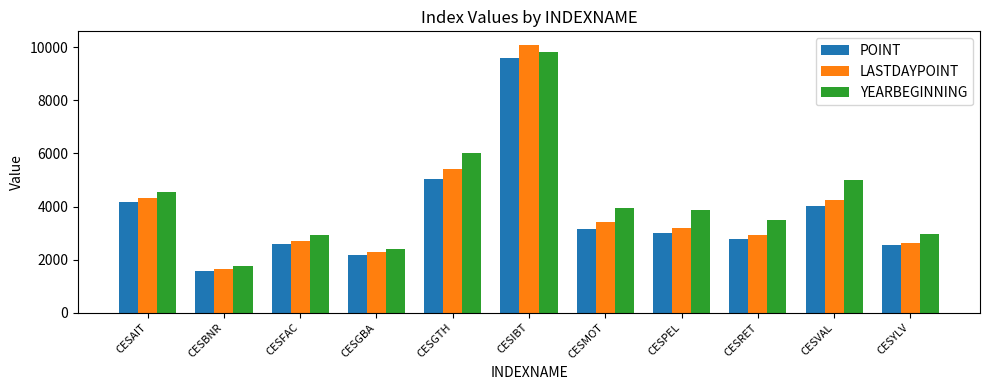

Rank the series by their maximum value, from lowest to highest.

POINT, YEARBEGINNING, LASTDAYPOINT